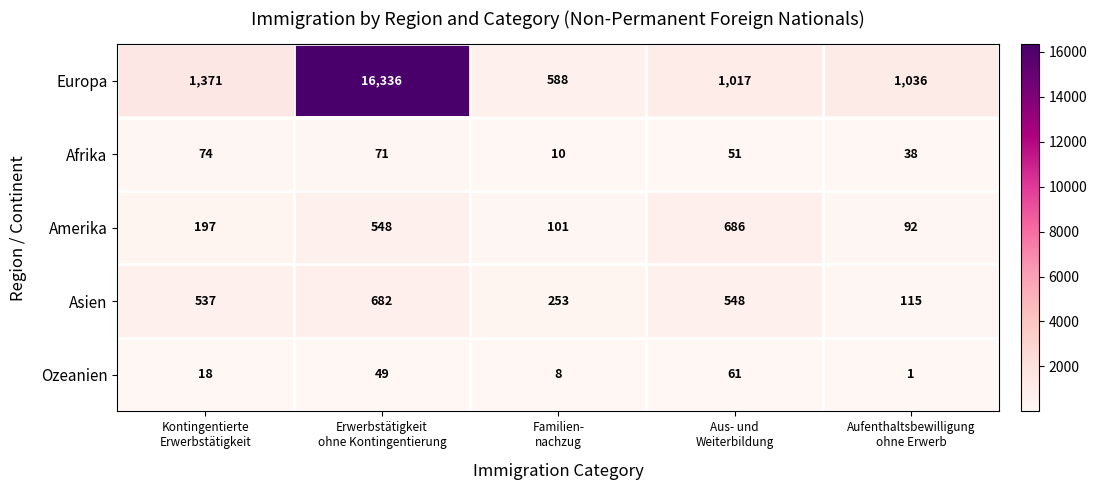

Reading left to right, extract all data points from this chart.

Europa: 1371	16336	588	1017	1036
Afrika: 74	71	10	51	38
Amerika: 197	548	101	686	92
Asien: 537	682	253	548	115
Ozeanien: 18	49	8	61	1